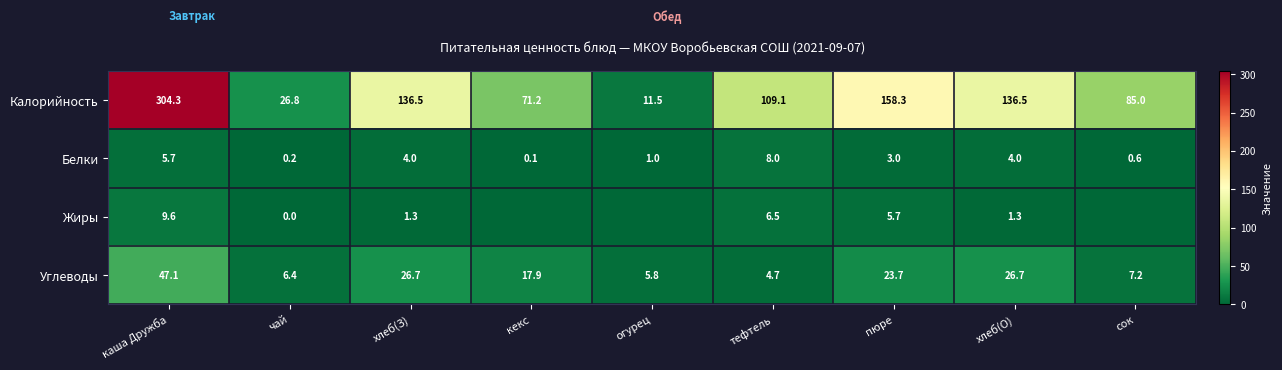

The Белки series shows 5.7 at каша Дружба. True or false?

True